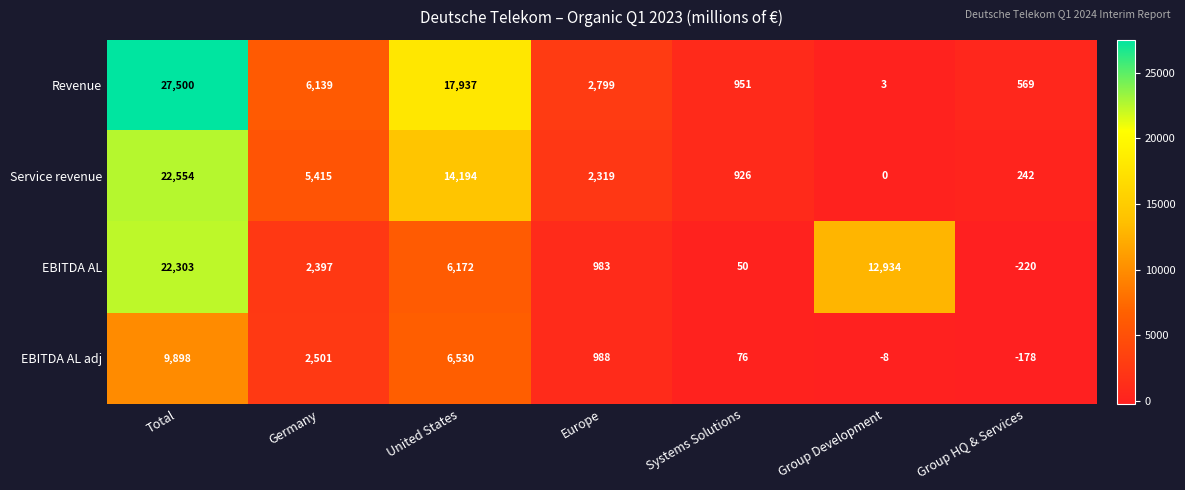

How many data points does each series have?

7